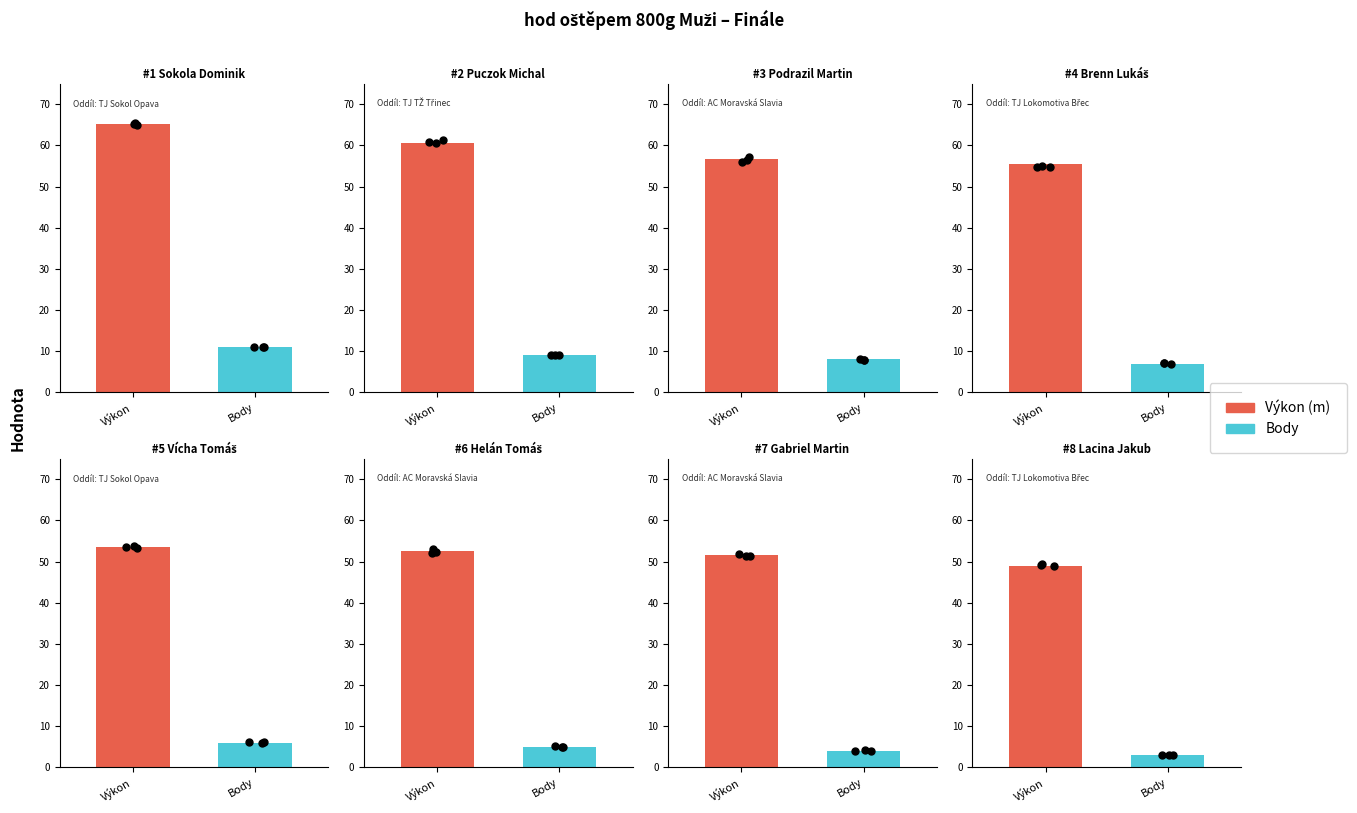

Which series has the largest total across all categories?

Výkon